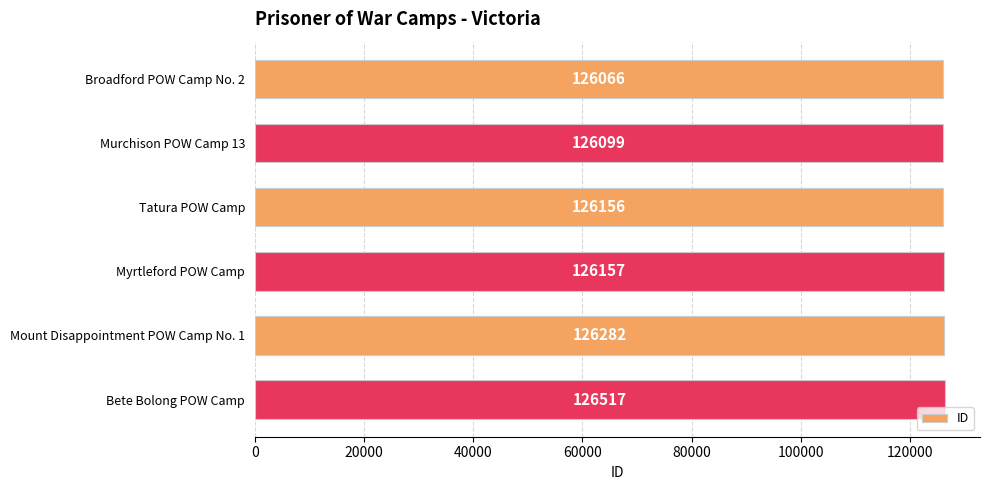

What is the change in value from Tatura POW Camp to Bete Bolong POW Camp?

+361